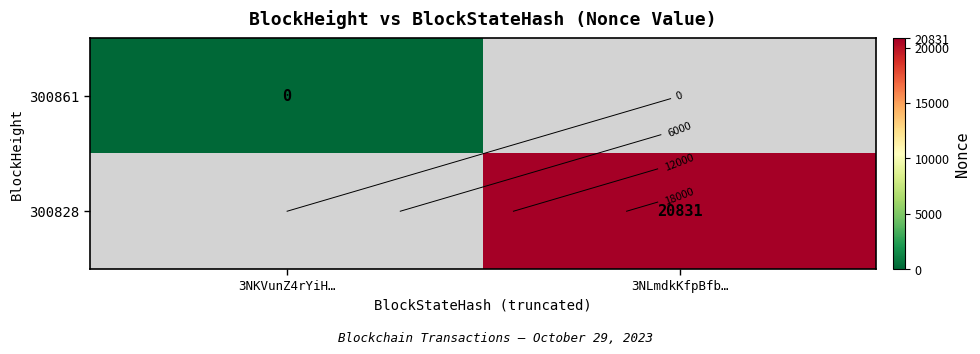

Count the number of data series in this chart.

2